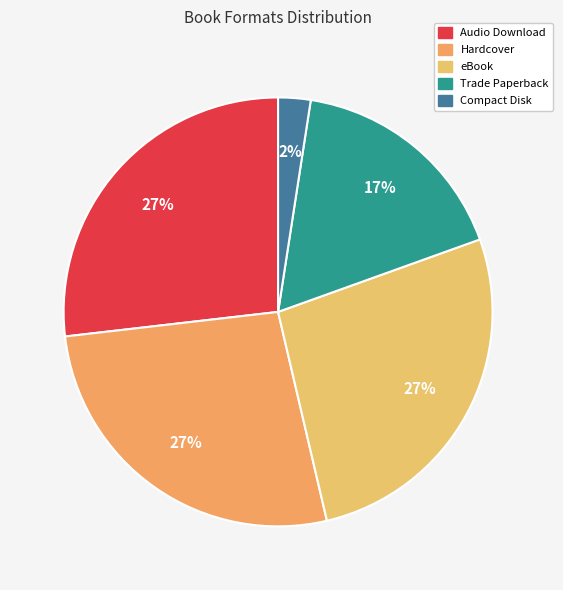

Count the number of slices in the pie.

5